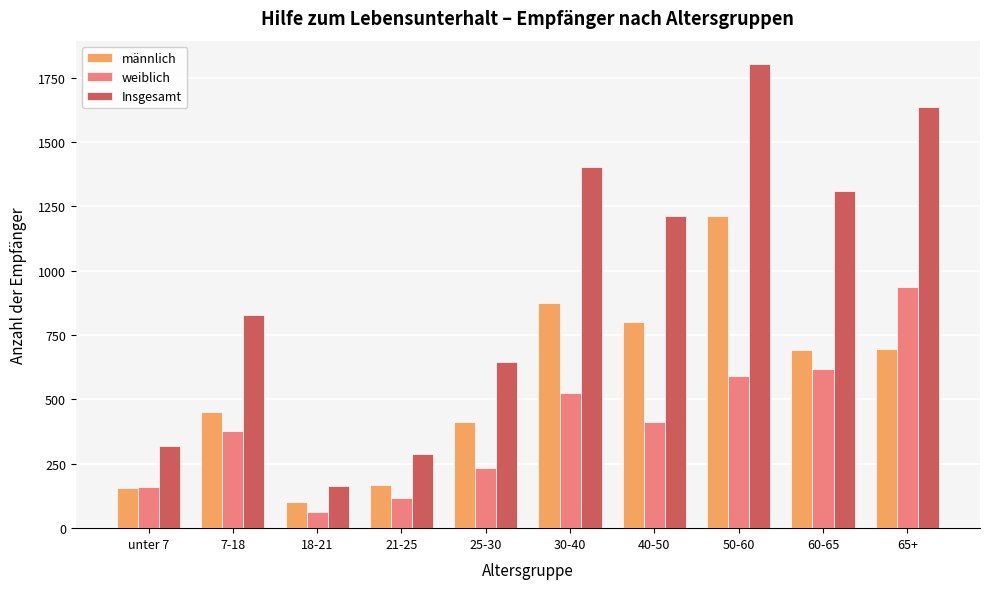

At 21-25, list the series in order from smallest to largest.

weiblich, männlich, Insgesamt